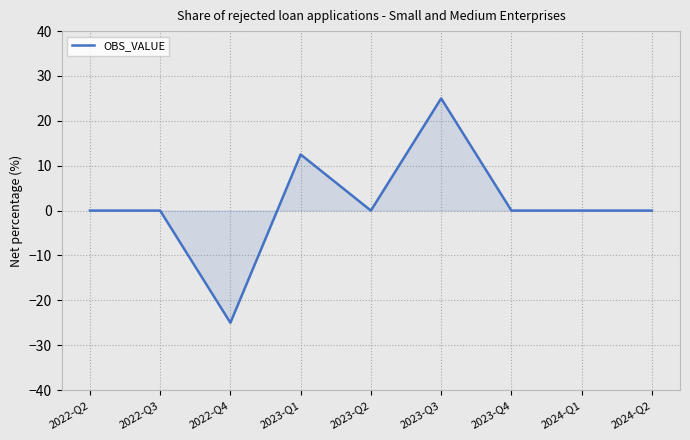

What is the difference between the maximum and second lowest values?

25.0